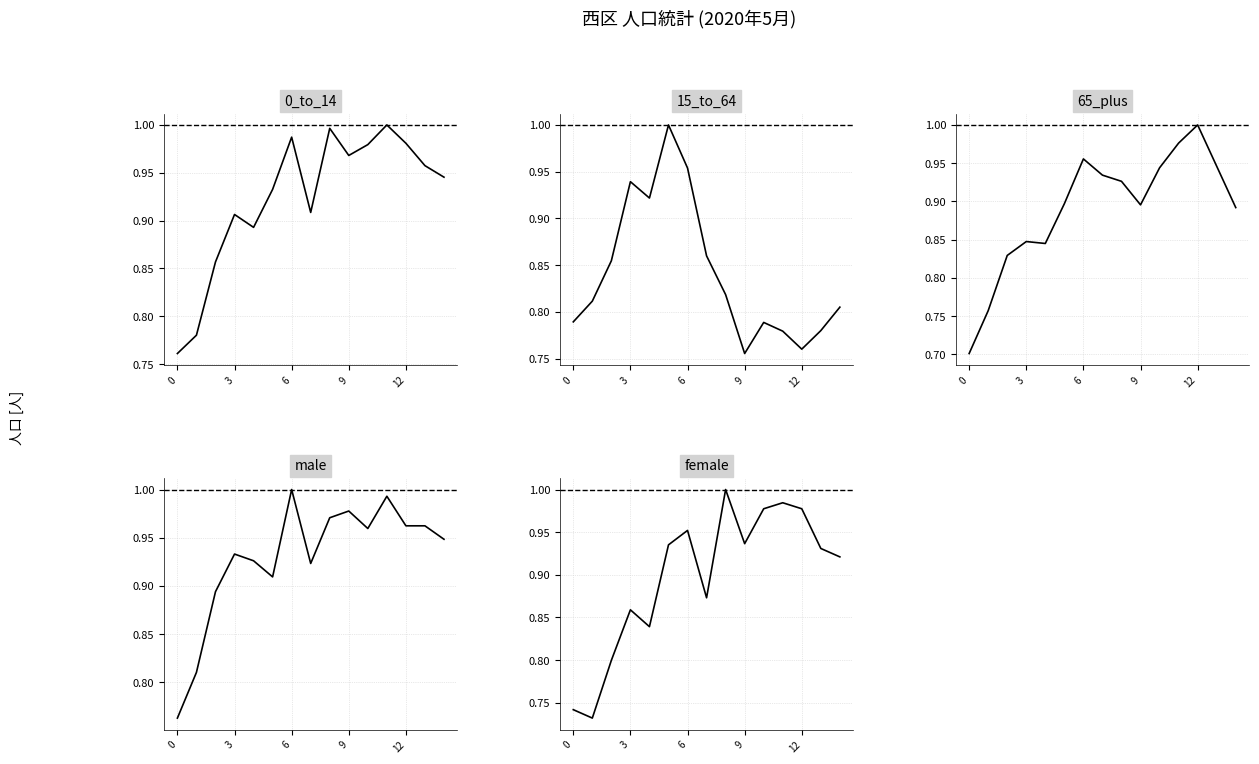

The male series shows 0.2 at 9. True or false?

False